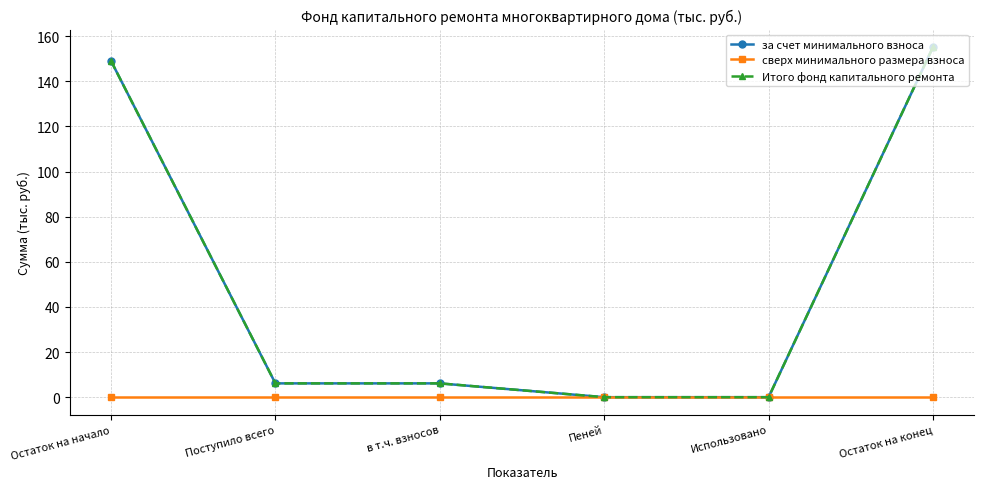

Which series has the largest total across all categories?

за счет минимального взноса